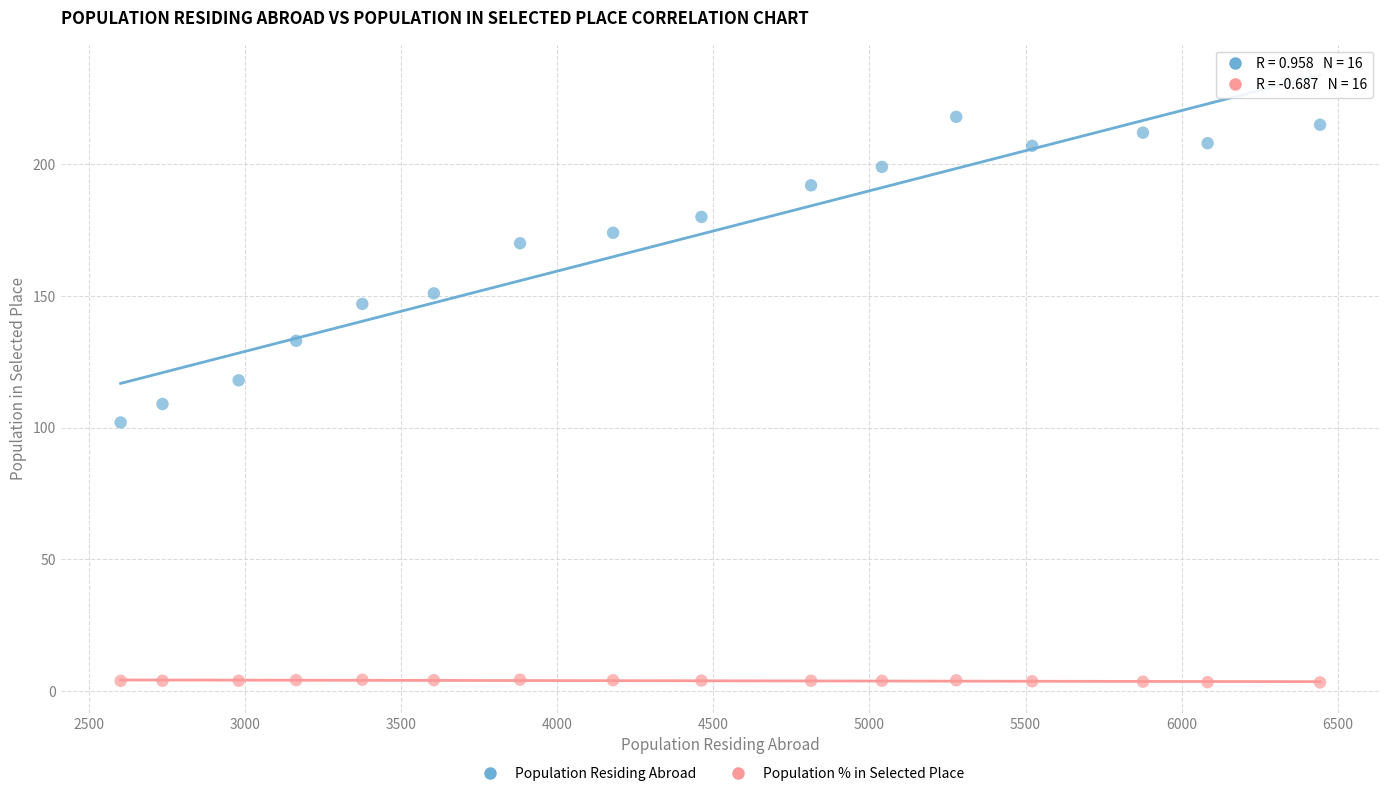

Which series contains the highest Y value?

Population Residing Abroad